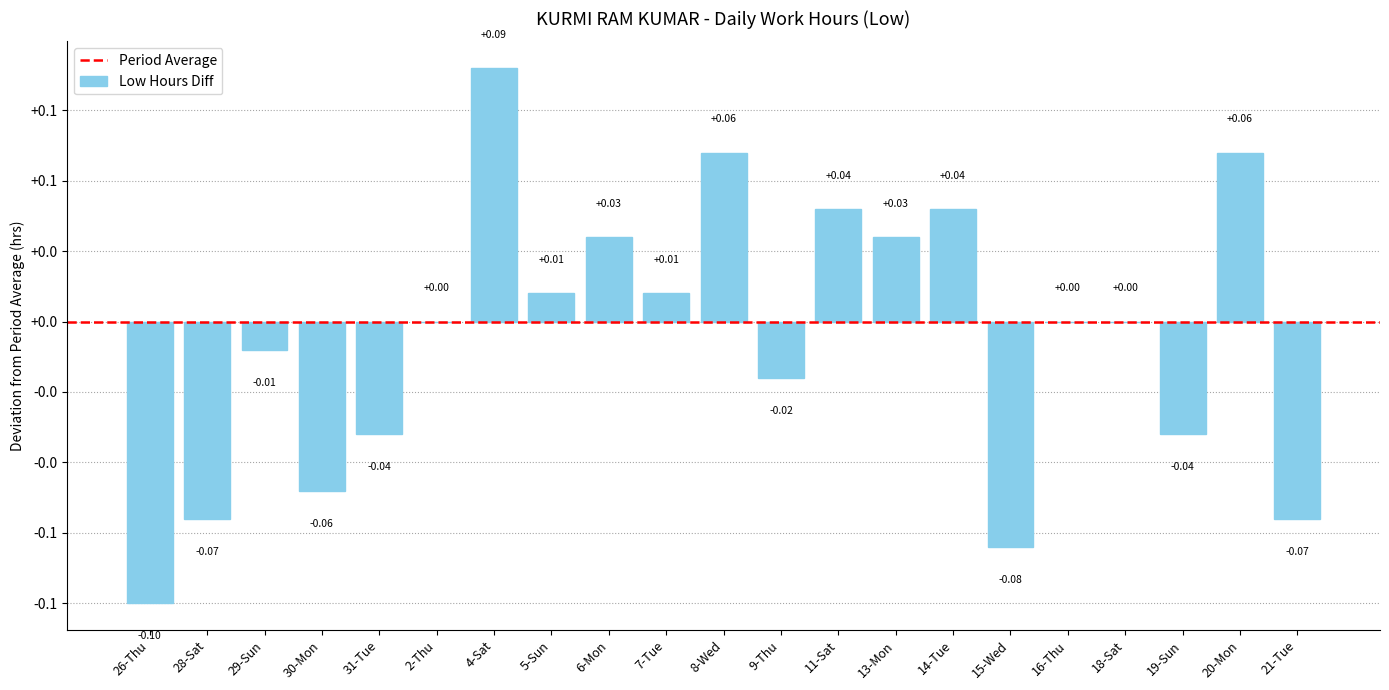

What is the label of the 11th bar from the left?

8-Wed